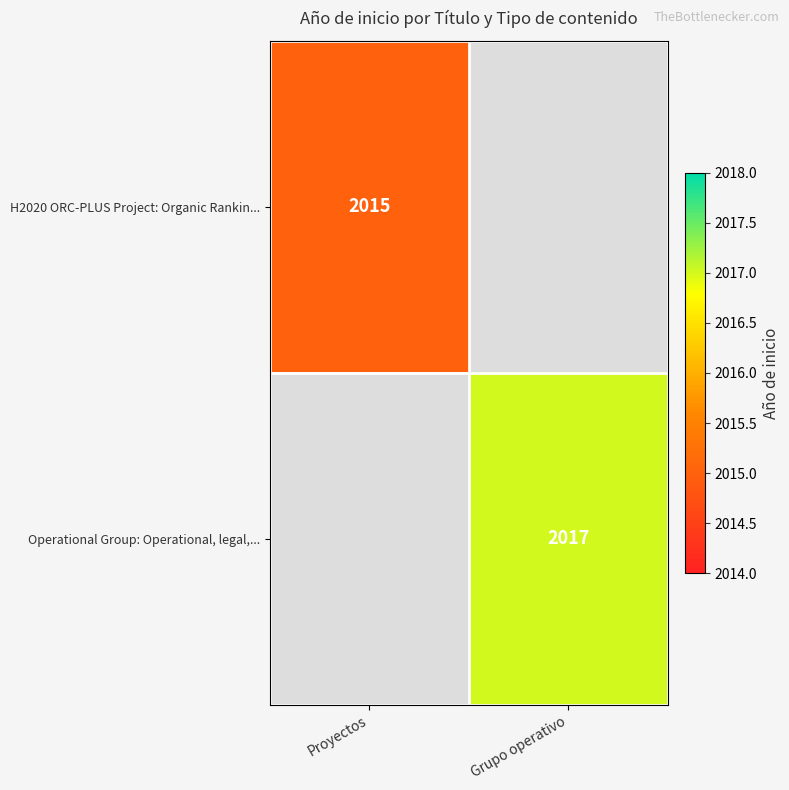

Which label corresponds to the largest value in the chart?

Grupo operativo